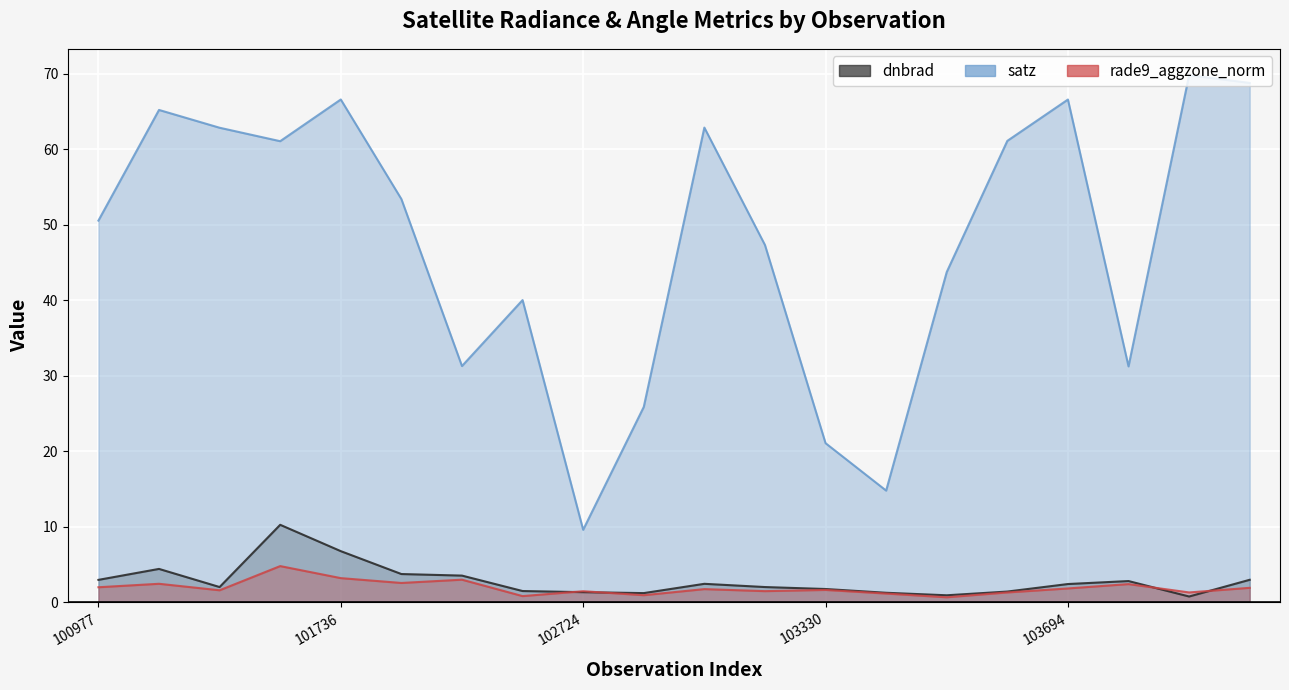

True or false: satz and dnbrad intersect in this chart.

False